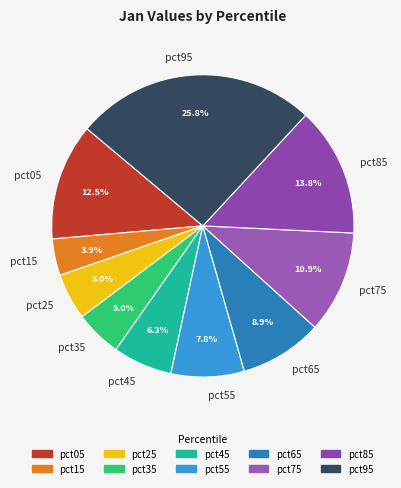

Count the number of slices in the pie.

10